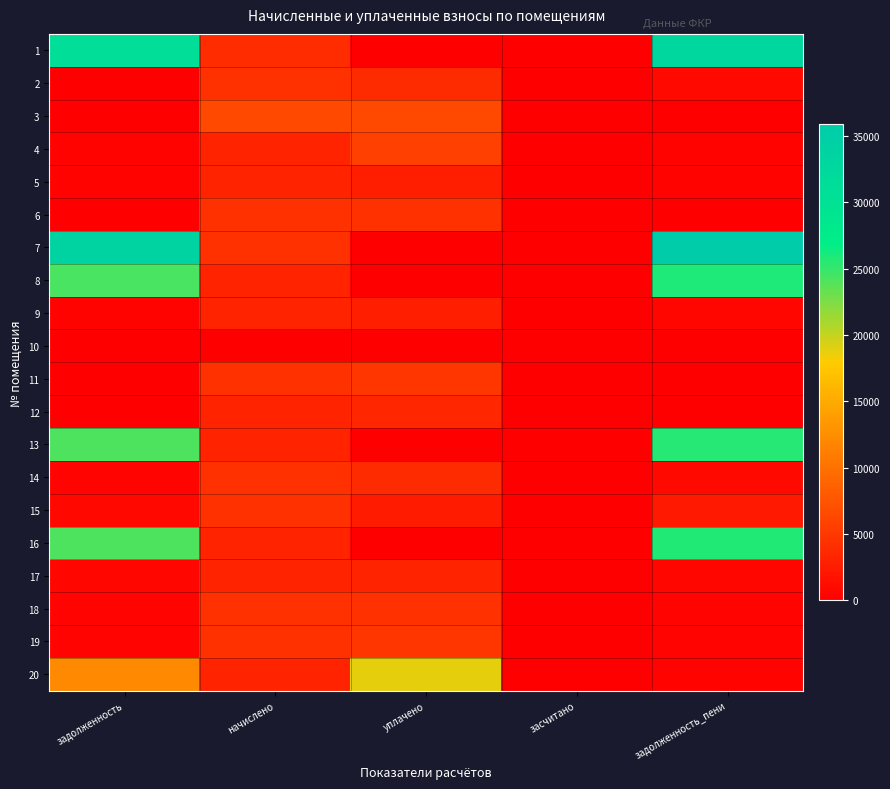

Reading right to left, extract all data points from this chart.

1: задолженность_пени=32858.7	засчитано=0.0	уплачено=0.0	начислено=4005.5	задолженность=30937.6
2: задолженность_пени=973.0	засчитано=0.0	уплачено=3887.5	начислено=4374.4	задолженность=0.0
3: задолженность_пени=0.0	засчитано=0.0	уплачено=6370.6	начислено=6370.6	задолженность=0.0
4: задолженность_пени=349.2	засчитано=0.0	уплачено=5742.0	начислено=3142.4	задолженность=349.2
5: задолженность_пени=350.5	засчитано=0.0	уплачено=2793.3	начислено=3142.4	задолженность=350.1
6: задолженность_пени=0.0	засчитано=0.0	уплачено=4387.6	начислено=4387.6	задолженность=0.0
7: задолженность_пени=35885.0	засчитано=0.0	уплачено=0.0	начислено=4374.4	задолженность=33786.9
8: задолженность_пени=25832.9	засчитано=0.0	уплачено=0.0	начислено=3149.1	задолженность=24322.6
9: задолженность_пени=693.9	засчитано=0.0	уплачено=2775.6	начислено=3122.7	задолженность=347.0
10: задолженность_пени=0.0	засчитано=0.0	уплачено=0.0	начислено=0.0	задолженность=0.0
11: задолженность_пени=0.0	засчитано=0.0	уплачено=4859.9	начислено=4374.4	задолженность=0.6
12: задолженность_пени=0.0	засчитано=0.0	уплачено=3491.2	начислено=3142.4	задолженность=0.4
13: задолженность_пени=25616.7	засчитано=0.0	уплачено=0.0	начислено=3122.7	задолженность=24119.0
14: задолженность_пени=972.5	засчитано=0.0	уплачено=3888.4	начислено=4374.4	задолженность=486.1
15: задолженность_пени=2286.4	засчитано=0.0	уплачено=2500.0	начислено=4387.6	задолженность=811.1
16: задолженность_пени=25724.5	засчитано=0.0	уплачено=0.0	начислено=3135.9	задолженность=24220.5
17: задолженность_пени=697.6	засчитано=0.0	уплачено=3143.4	начислено=3142.4	задолженность=698.6
18: задолженность_пени=485.3	засчитано=0.0	уплачено=4367.9	начислено=4367.9	задолженность=485.3
19: задолженность_пени=486.1	засчитано=0.0	уплачено=4860.5	начислено=4374.4	задолженность=486.1
20: задолженность_пени=347.5	засчитано=0.0	уплачено=18894.6	начислено=3149.1	задолженность=12194.1